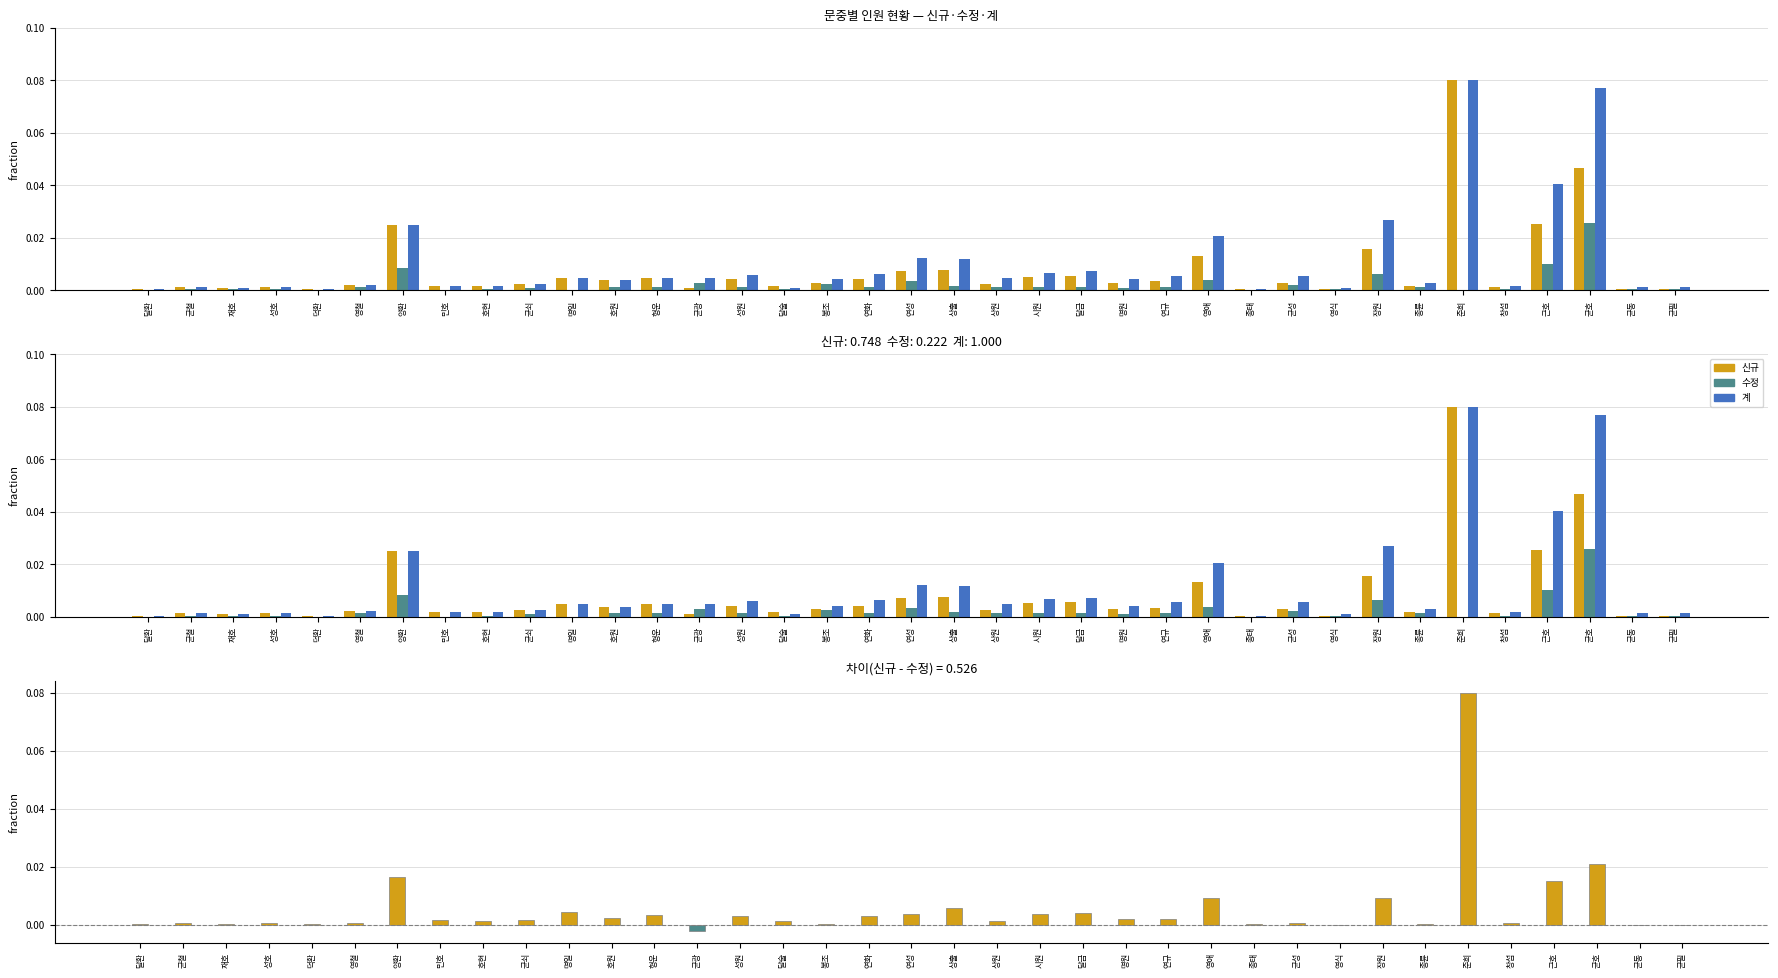

Between 성호 and 종태, which series saw the biggest shift?

신규